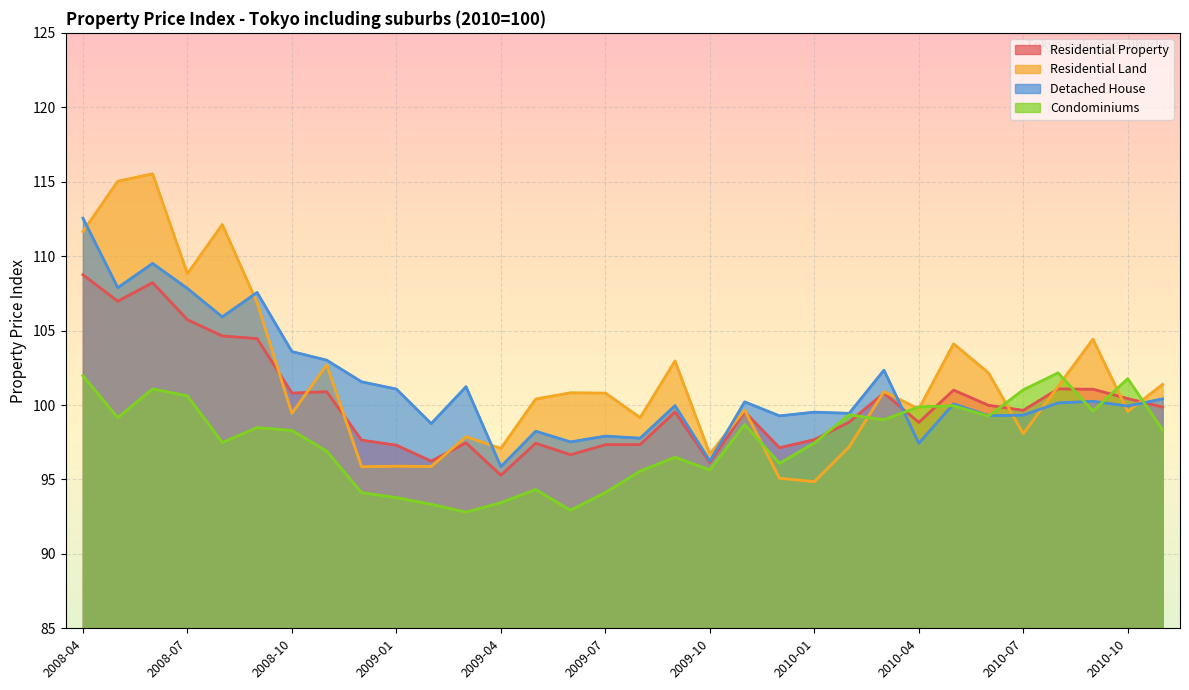

How many interior local valleys does the Residential Land series have?

11